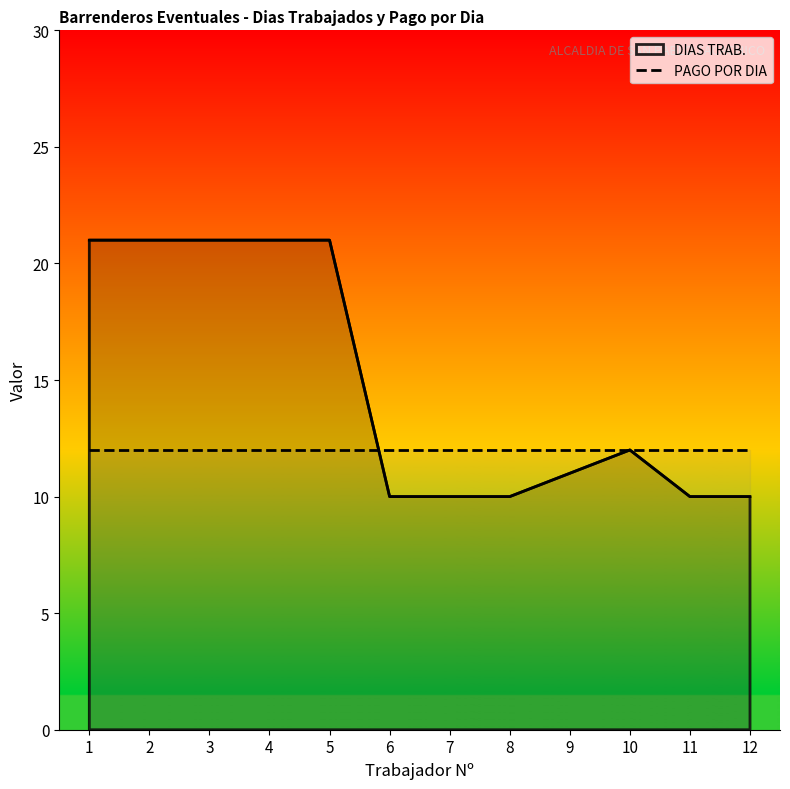

Reading left to right, extract all data points from this chart.

DIAS TRAB.: 1=21	2=21	3=21	4=21	5=21	6=10	7=10	8=10	9=11	10=12	11=10	12=10
PAGO POR DIA: 1=12	2=12	3=12	4=12	5=12	6=12	7=12	8=12	9=12	10=12	11=12	12=12